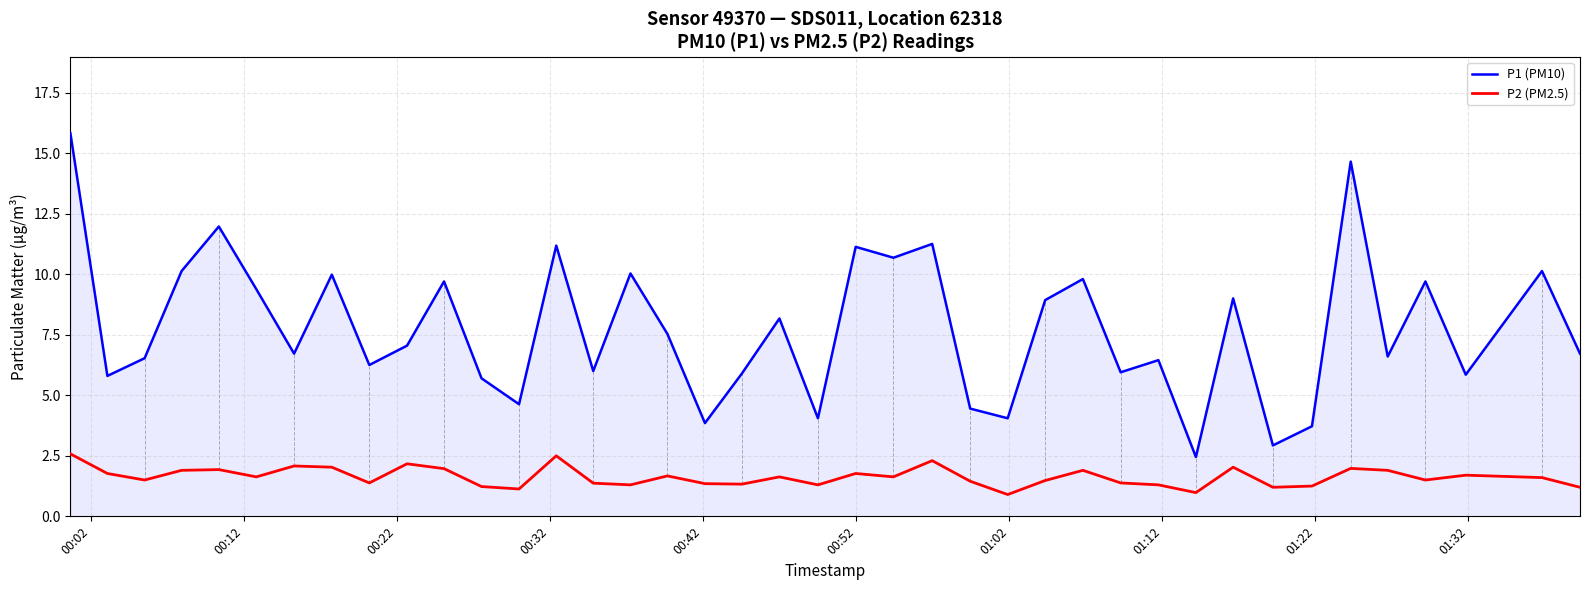

List the series in order of their peak value, lowest first.

P2 (PM2.5), P1 (PM10)